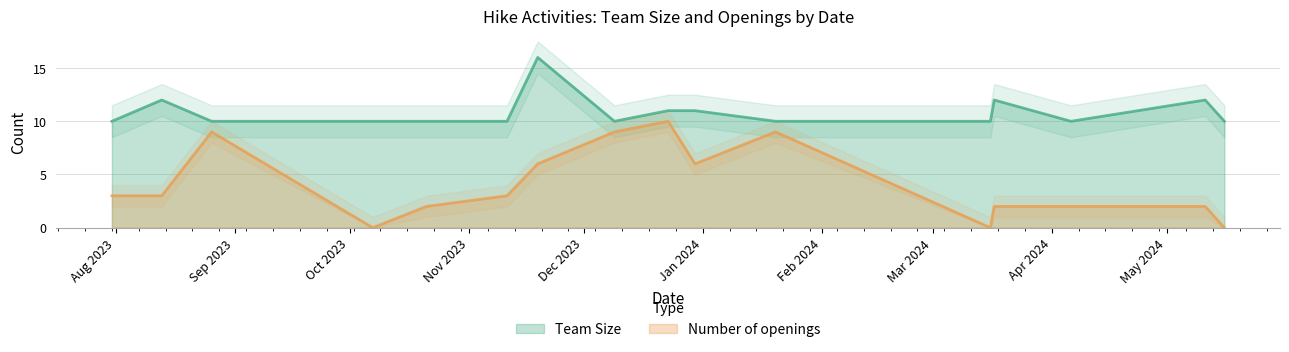

What is the value of the Team Size point at the 7th from the left?

16